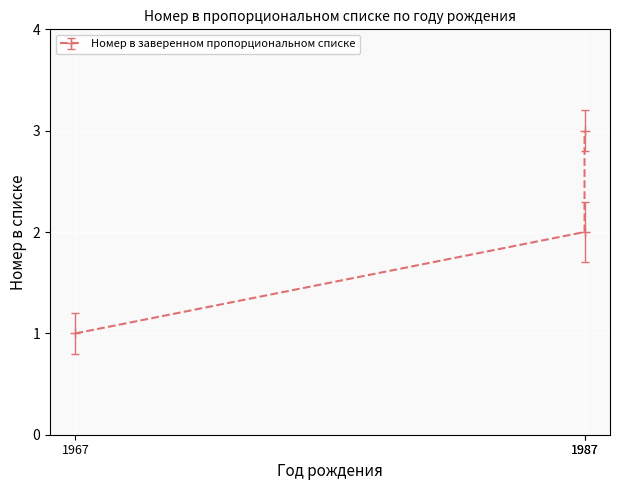

What is the sum of the values at 1987 and 1987?

5